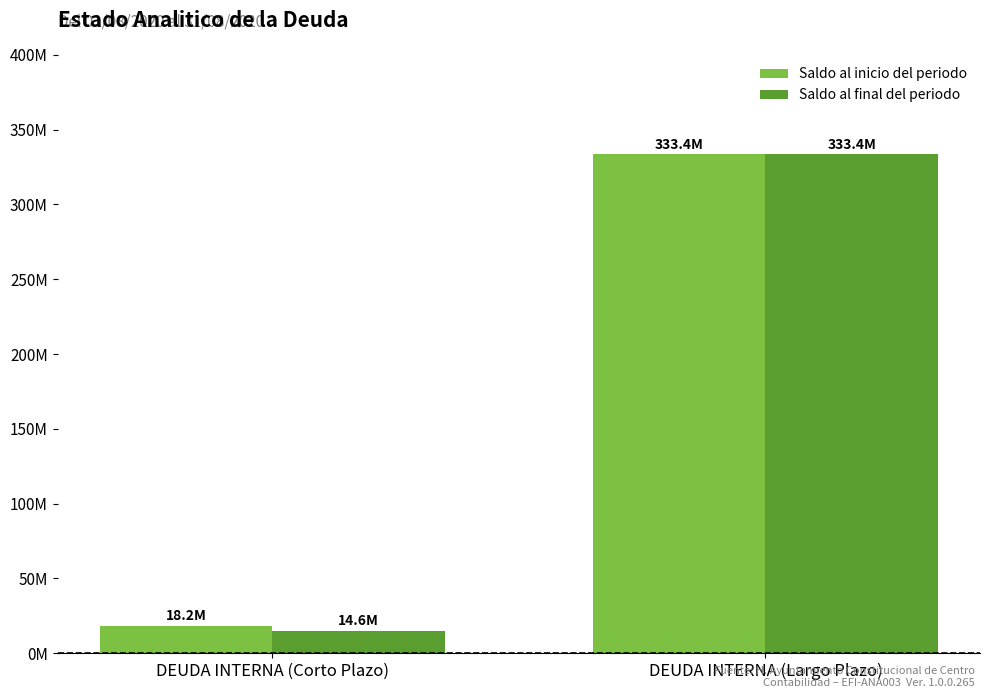

Are the bars grouped side by side (vs. stacked)?

Yes